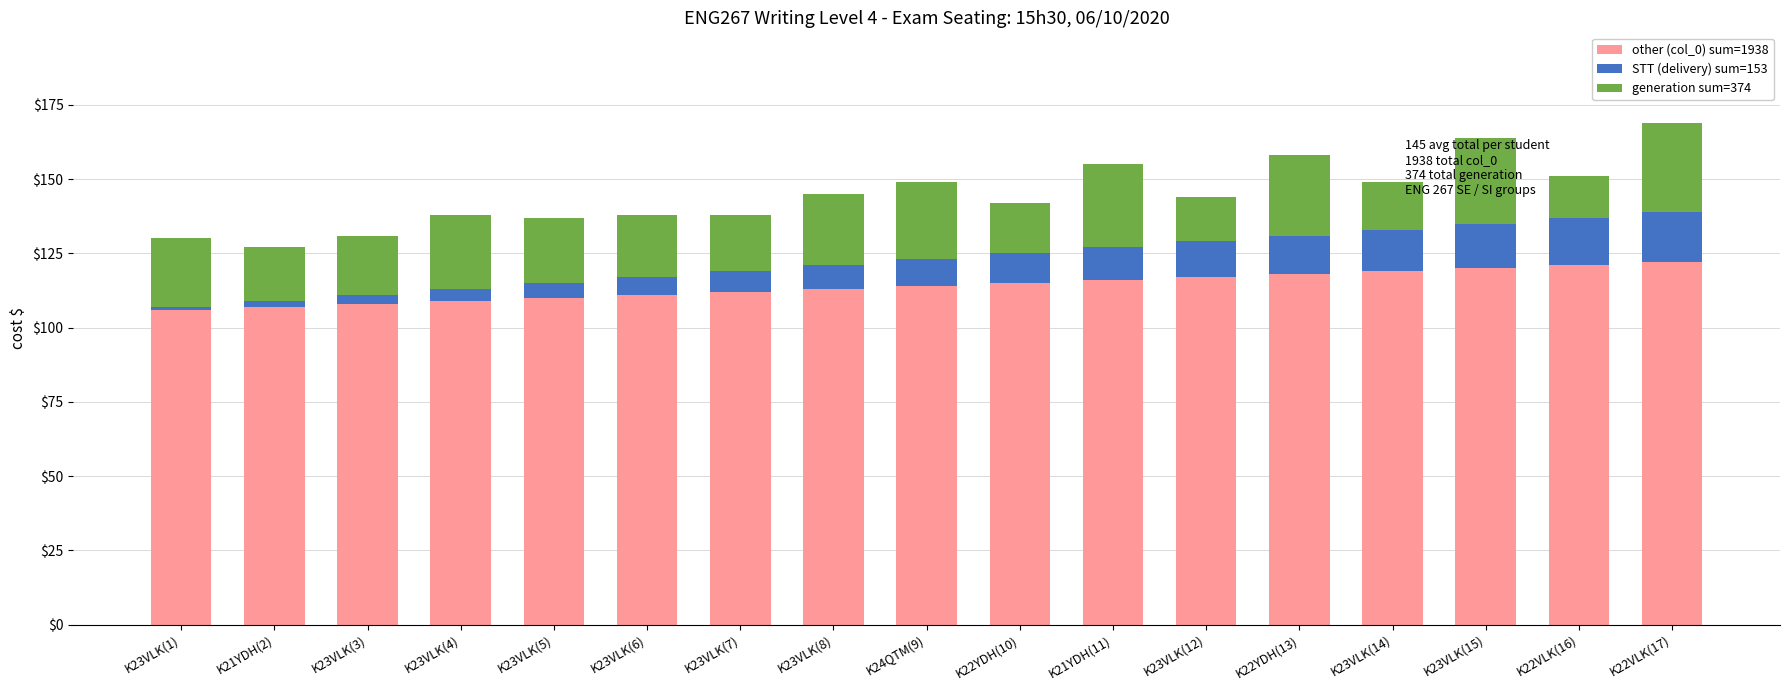

How many categories are shown in the chart?

17